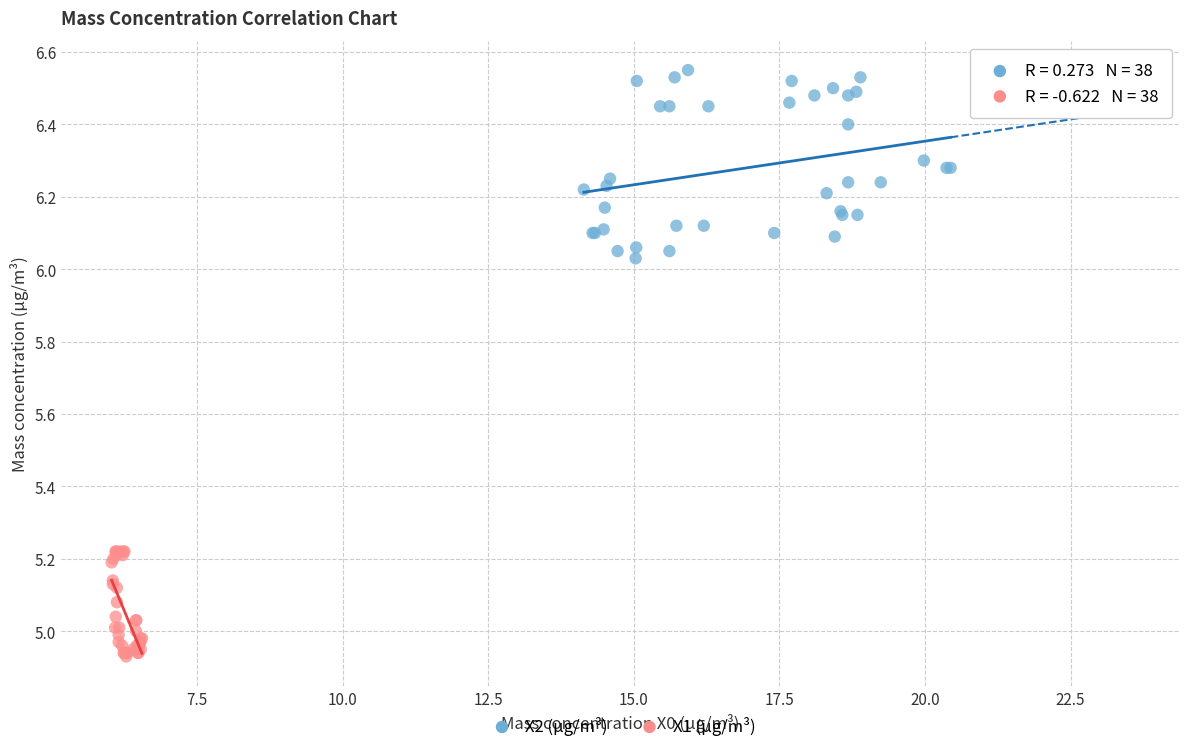

Which series has the widest spread of Y values?

X2 (μg/m³)